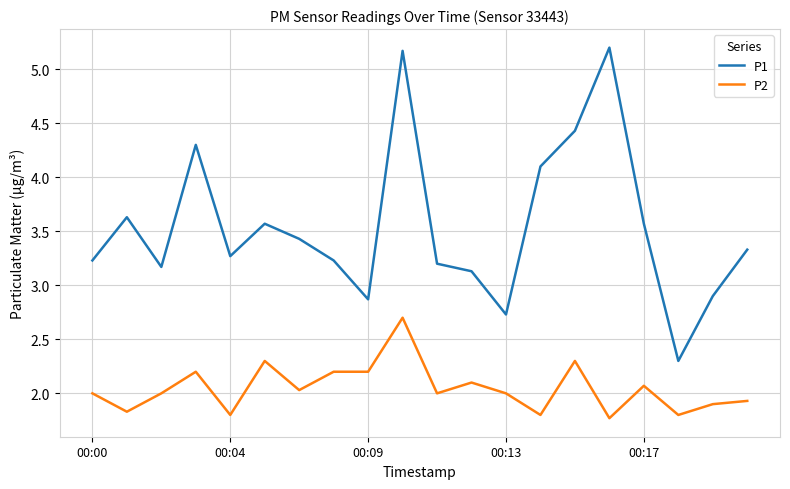

True or false: P1 and P2 cross at least once.

False